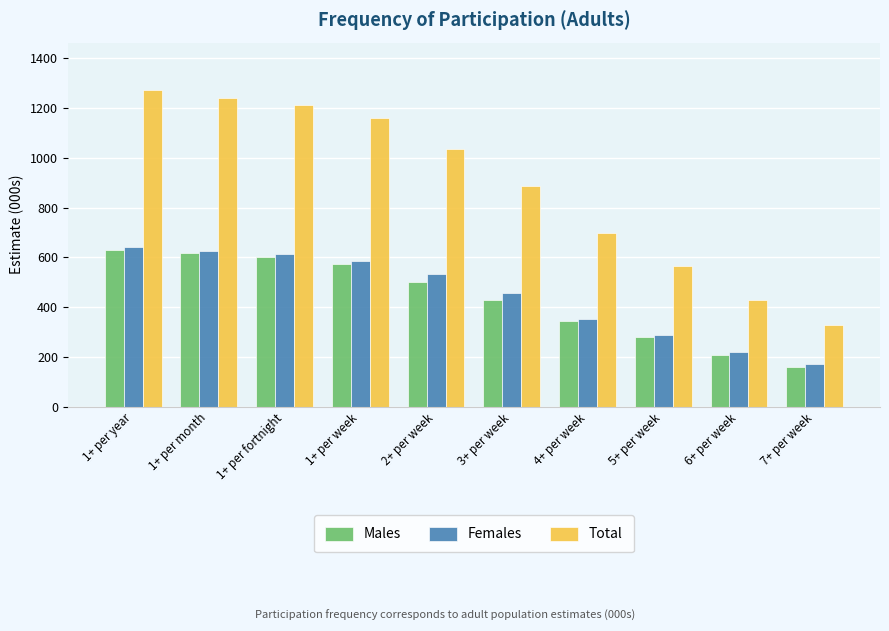

At which label does Females first exceed 532?

1+ per year